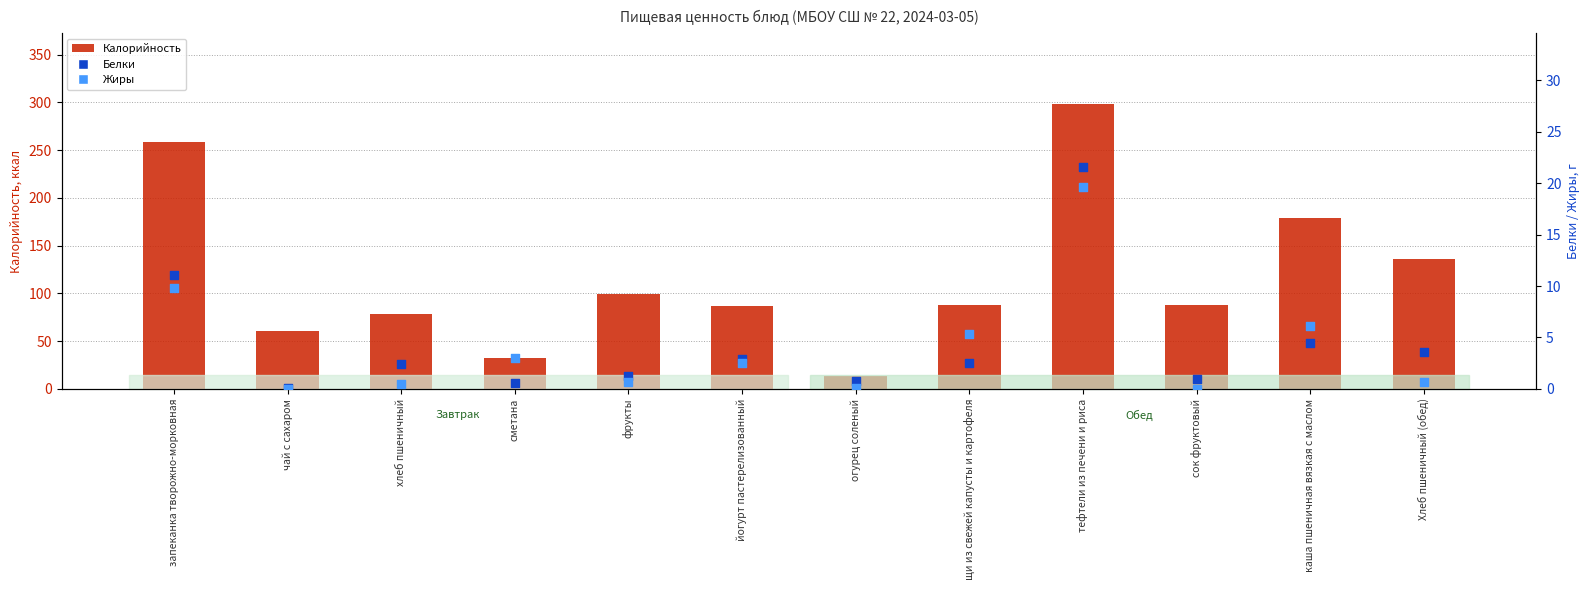

At which category is the sum across all series the highest?

тефтели из печени и риса